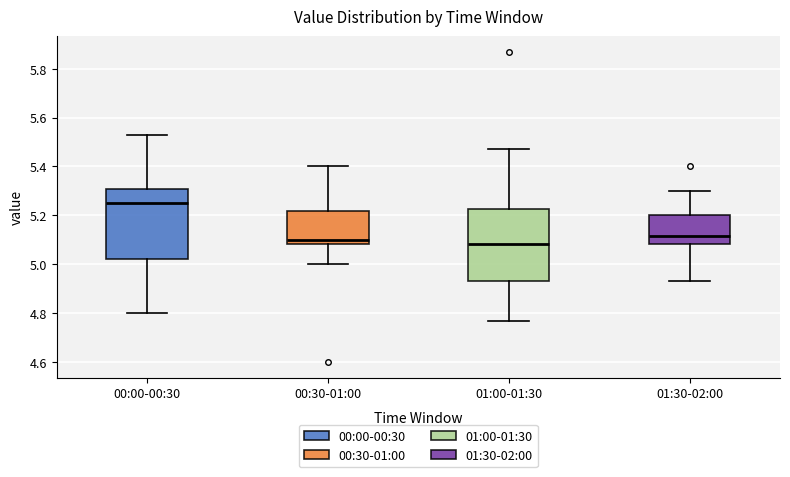

Where does the median line of the box for 00:00-00:30 sit on the y-axis? The values are not printed on the chart, so give them approximately, as read against the axis.

5.26